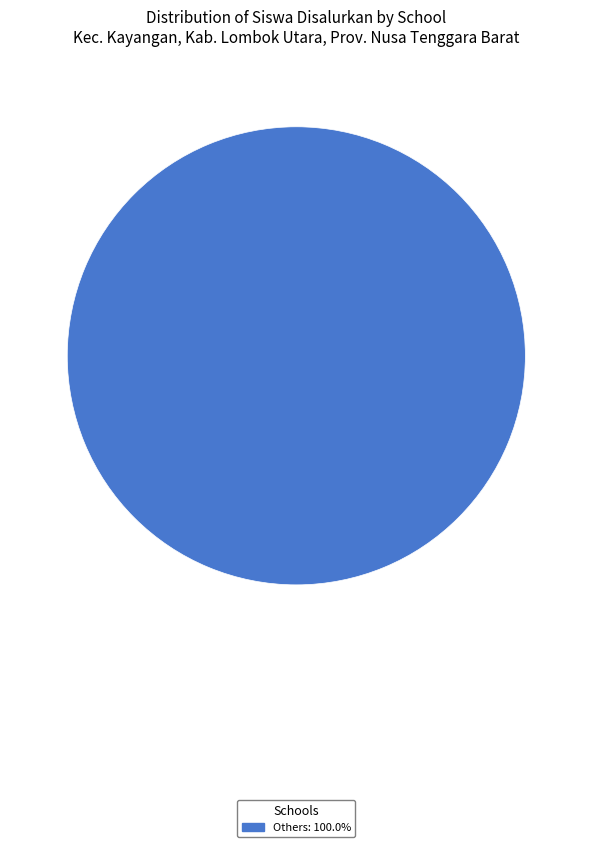

Is there any slice that represents more than half of the pie?

Yes